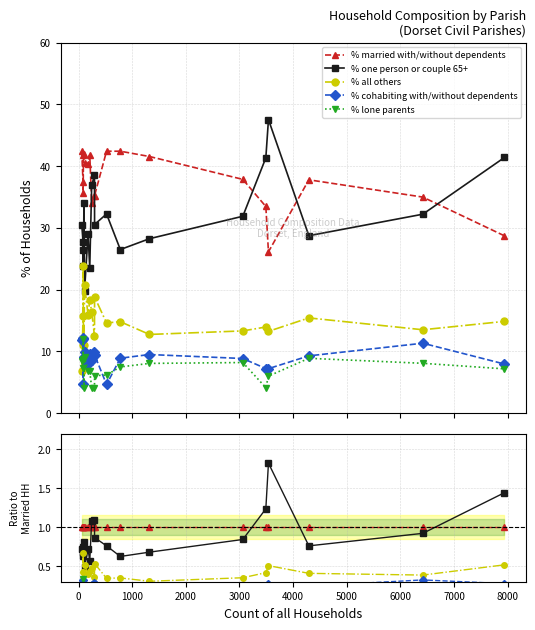

How many times do % all others and % one person or couple 65+ cross each other?

2